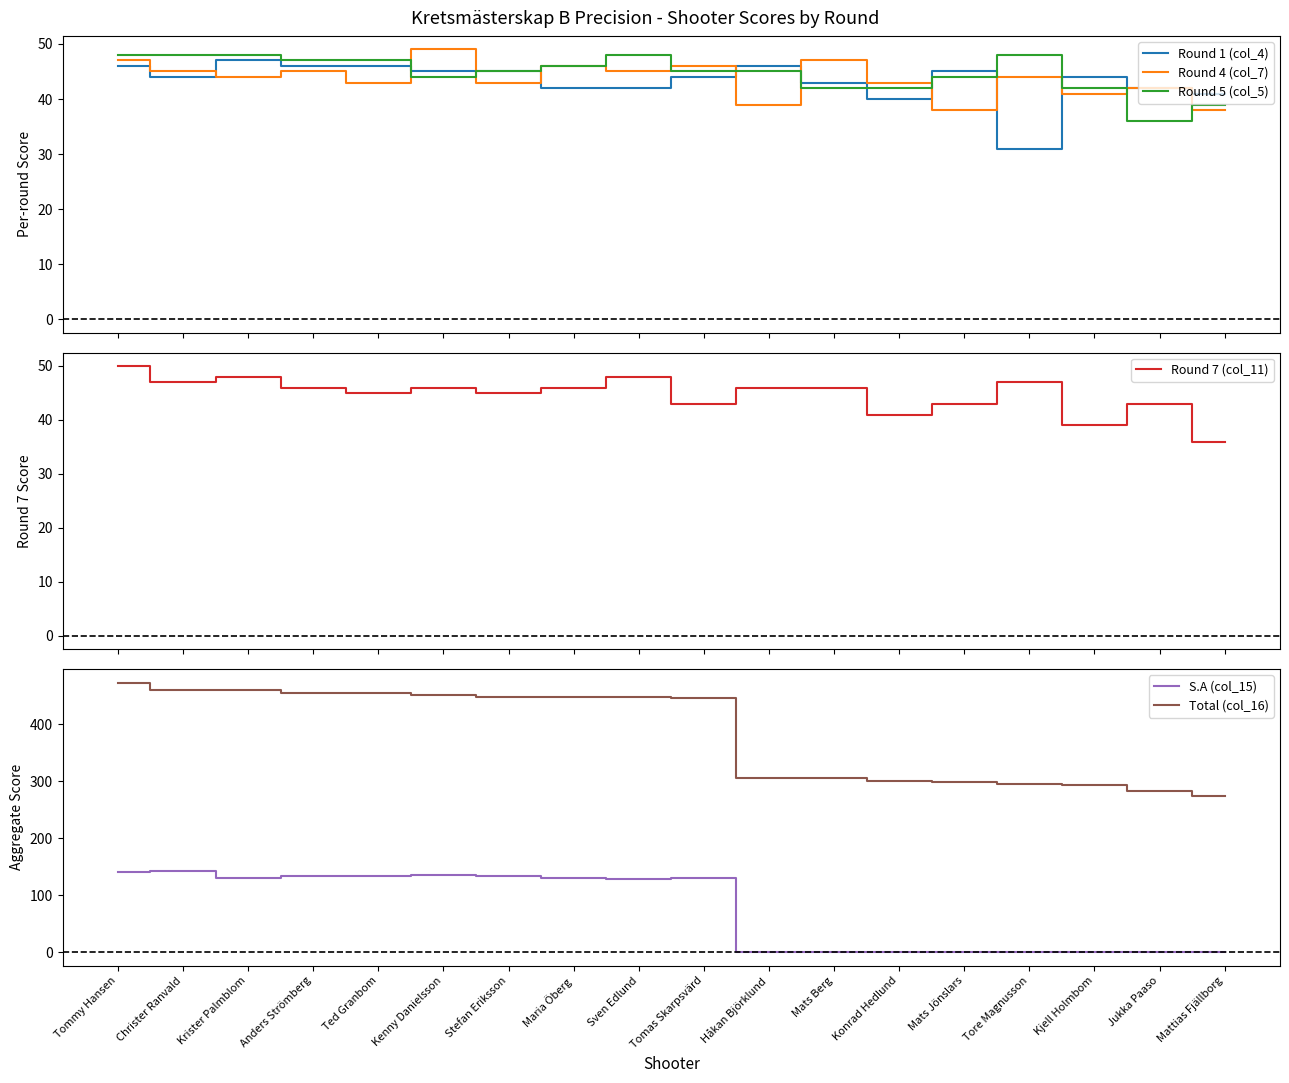

Which series has the largest total across all categories?

Total (col_16)